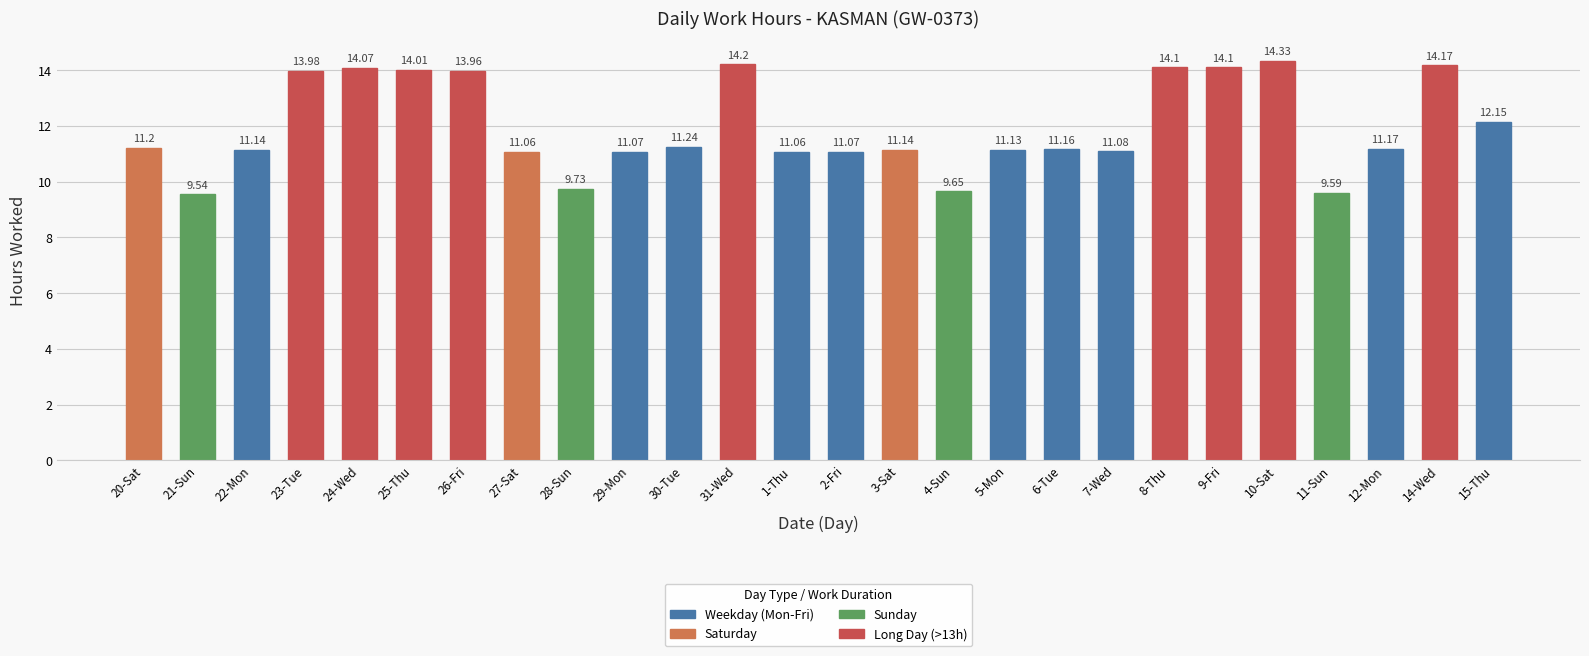

What is the maximum value shown in the chart?

14.3